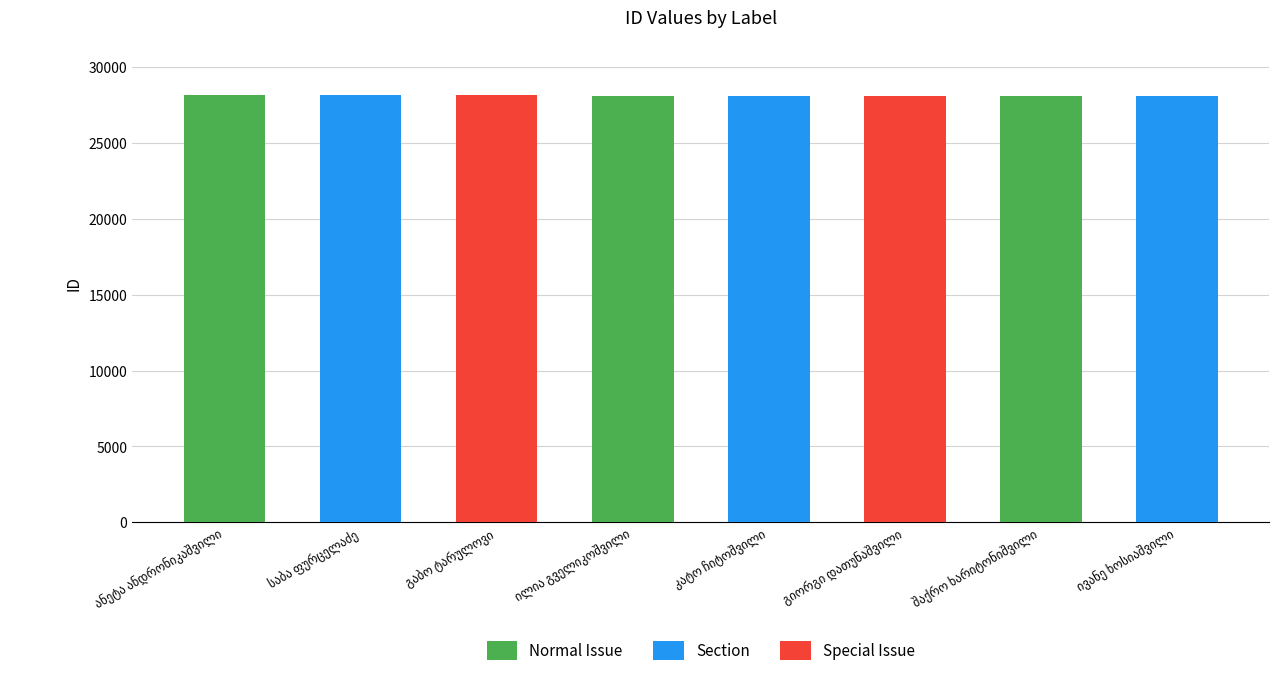

How many values are between 28135 and 28139?

5